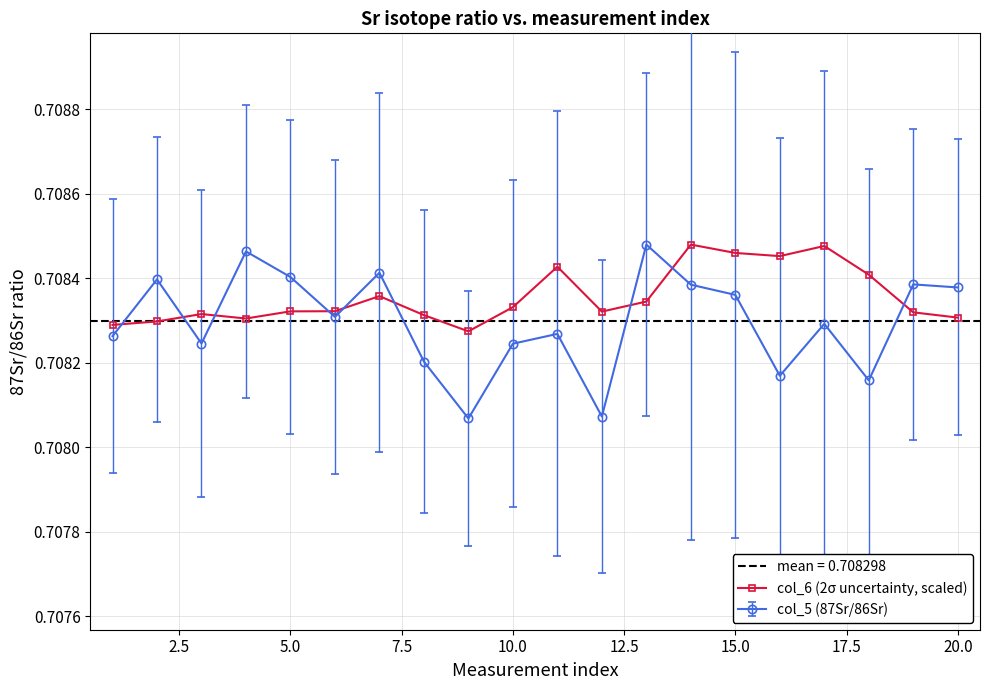

Is this an area chart (filled region under the line)?

No